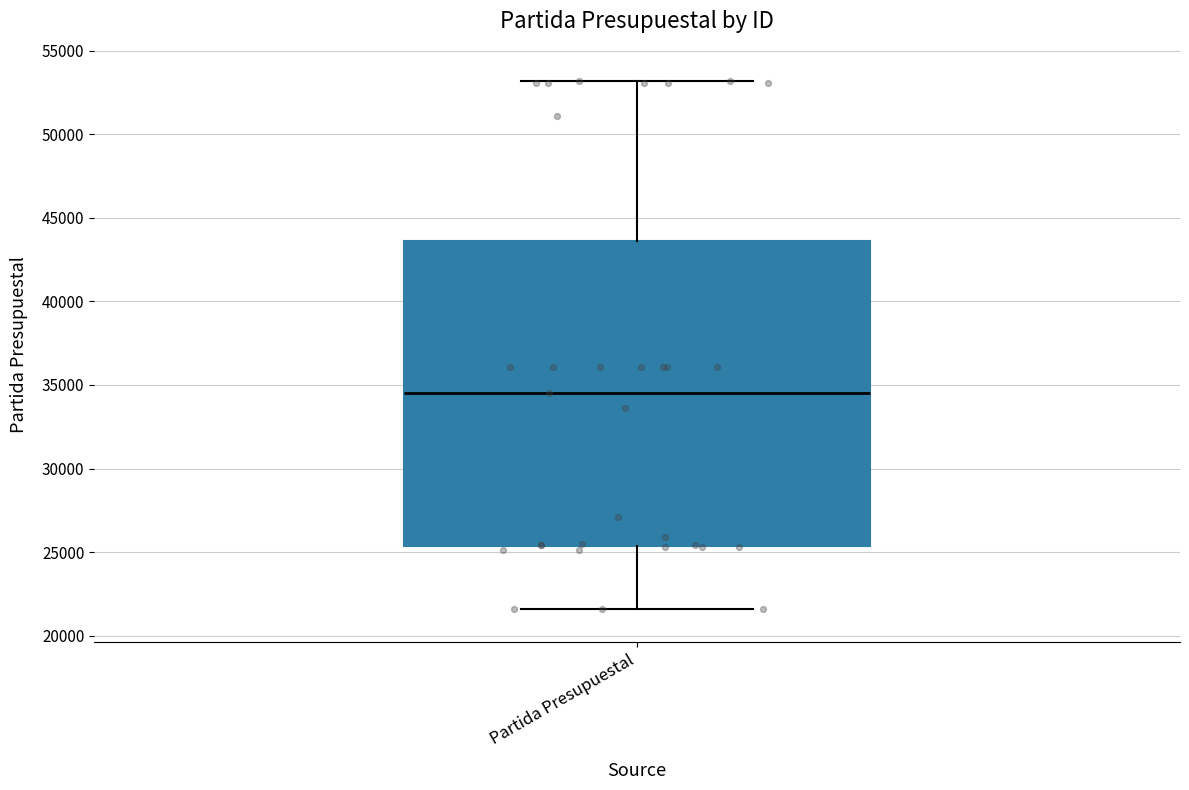

Read this box plot against the y-axis: the position of the median line, the range covered by the box, and the ends of both whiskers. The values are not printed on the chart, so give them approximately, as read against the axis.

median 34500, box 25500 to 43500, whiskers 21500 to 53000